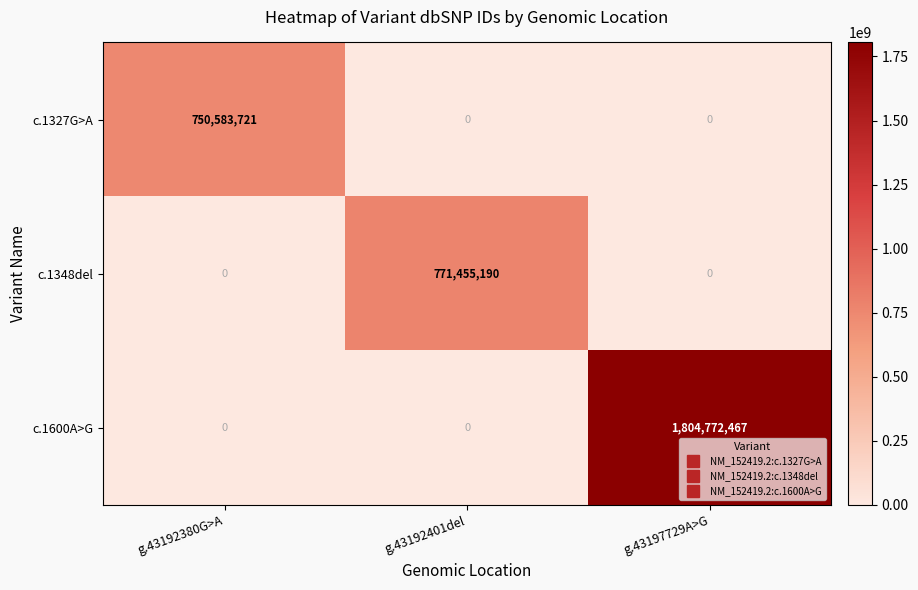

What is the sum of all c.1348del values?

771455190